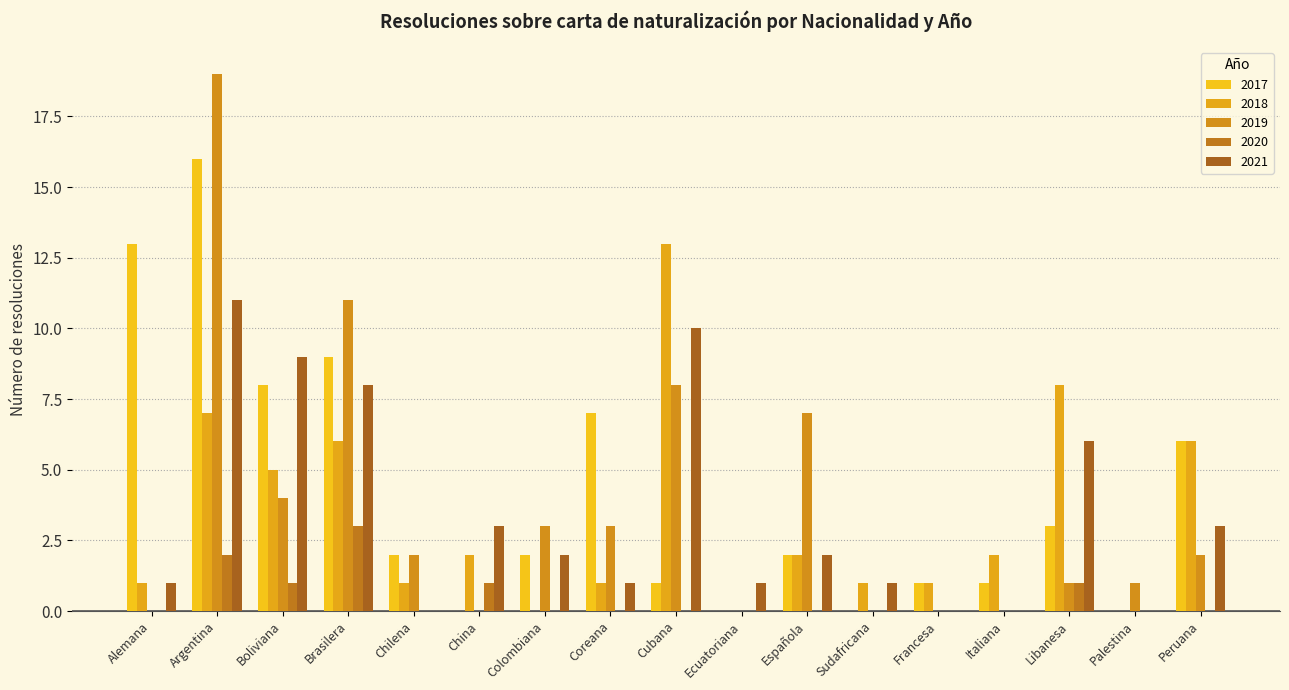

How many distinct data groups are displayed?

5